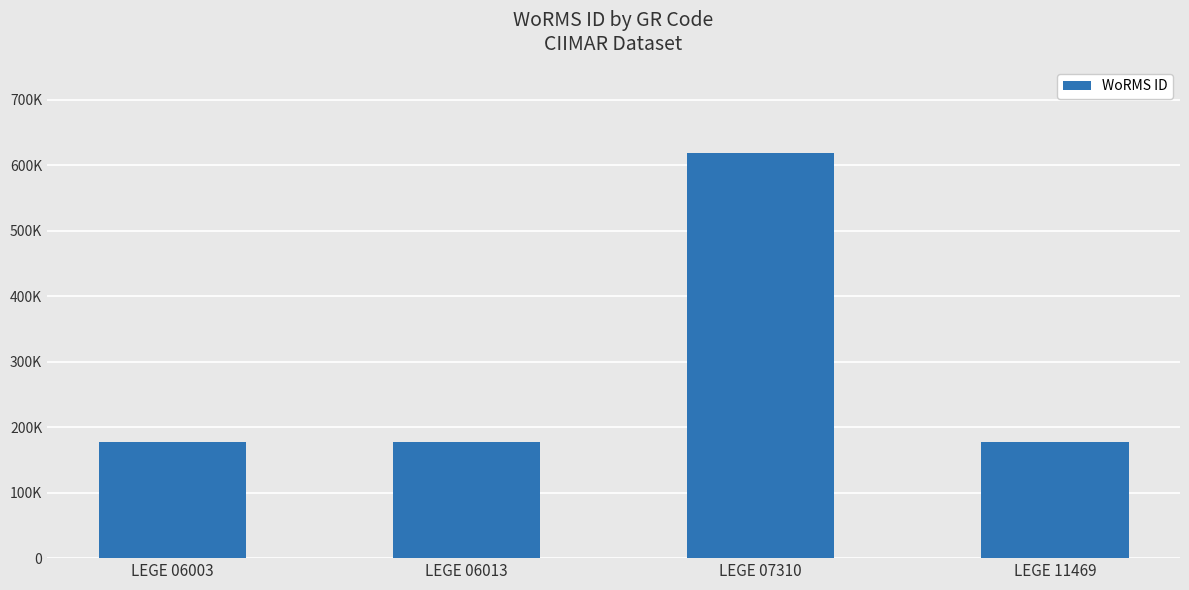

Does the chart contain any negative values?

No